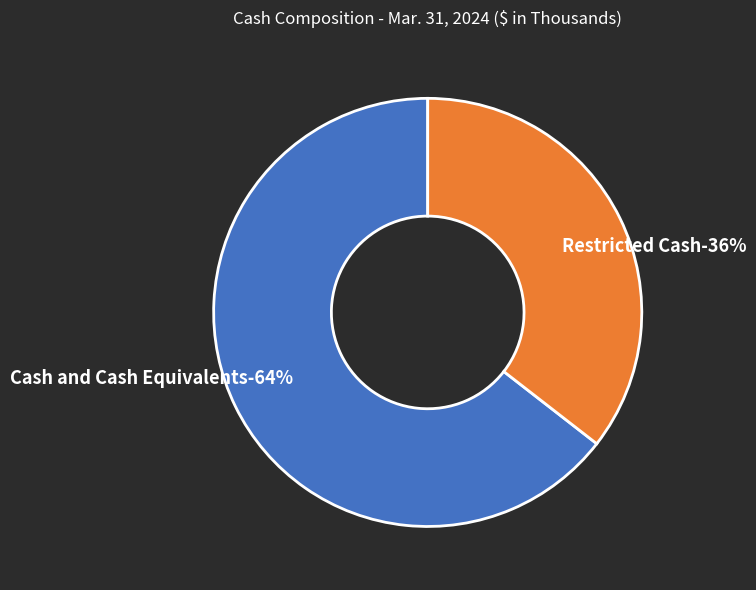

To the nearest percent, what portion does Restricted Cash represent?

36%